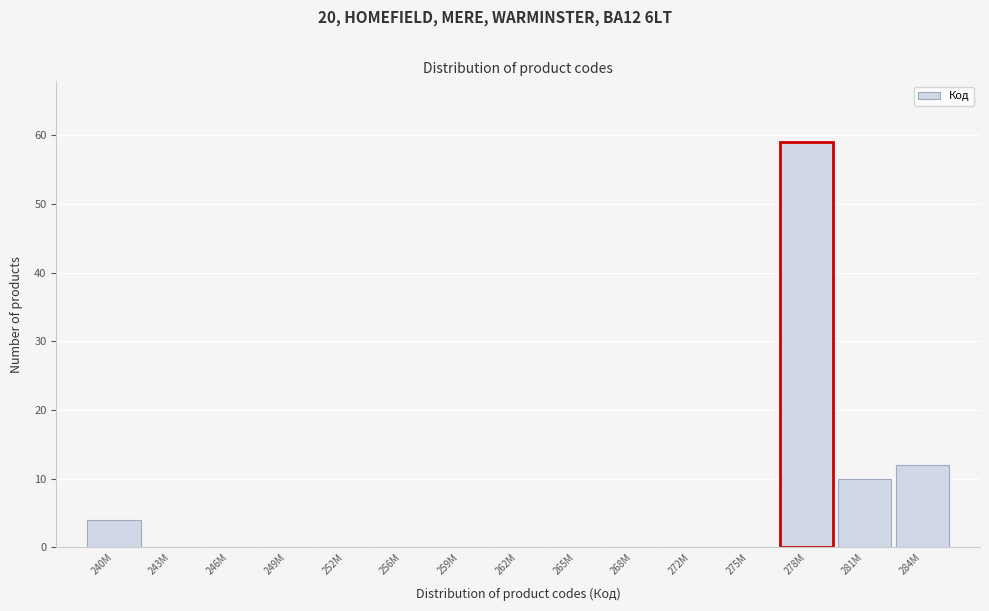

Reading left to right, list all the values displayed in this chart.

240M=4	243M=0	246M=0	249M=0	252M=0	256M=0	259M=0	262M=0	265M=0	268M=0	272M=0	275M=0	278M=59	281M=10	284M=12